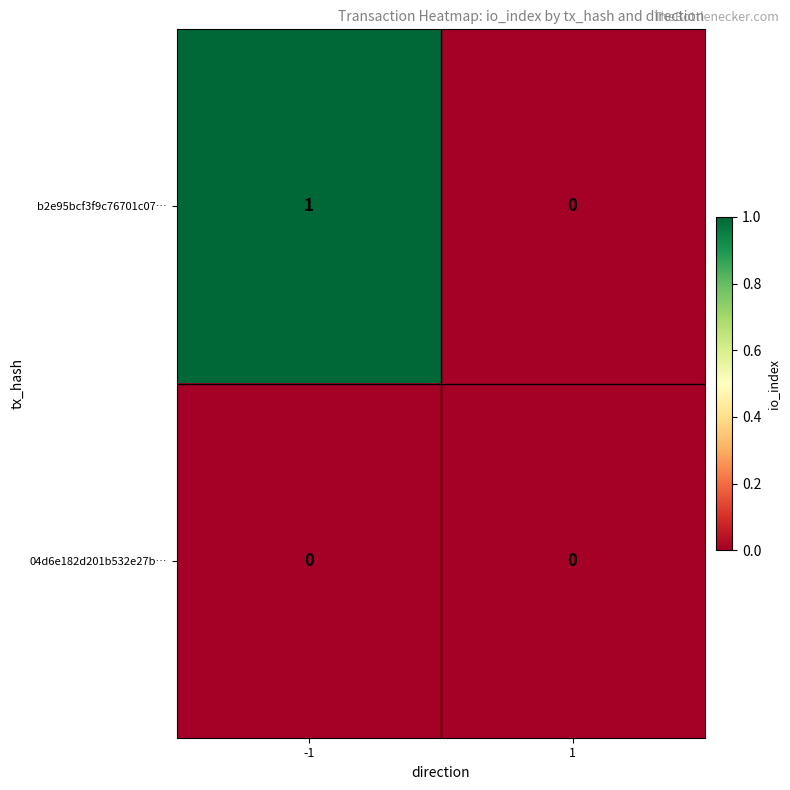

List the labels in order of b2e95bcf3f9c76701c07… value, smallest first.

1, -1